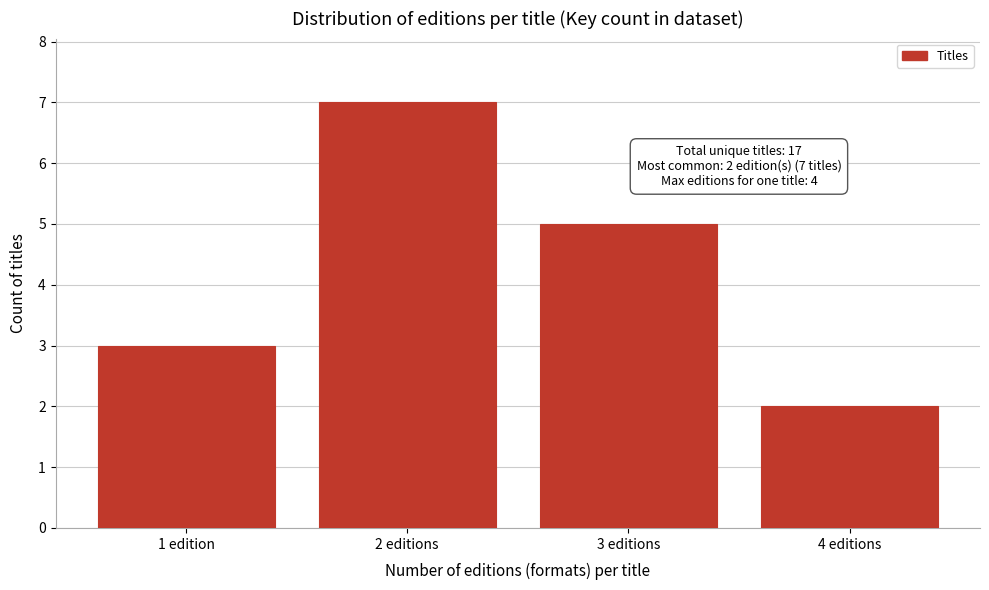

Reading left to right, list all the values displayed in this chart.

1 edition=3	2 editions=7	3 editions=5	4 editions=2